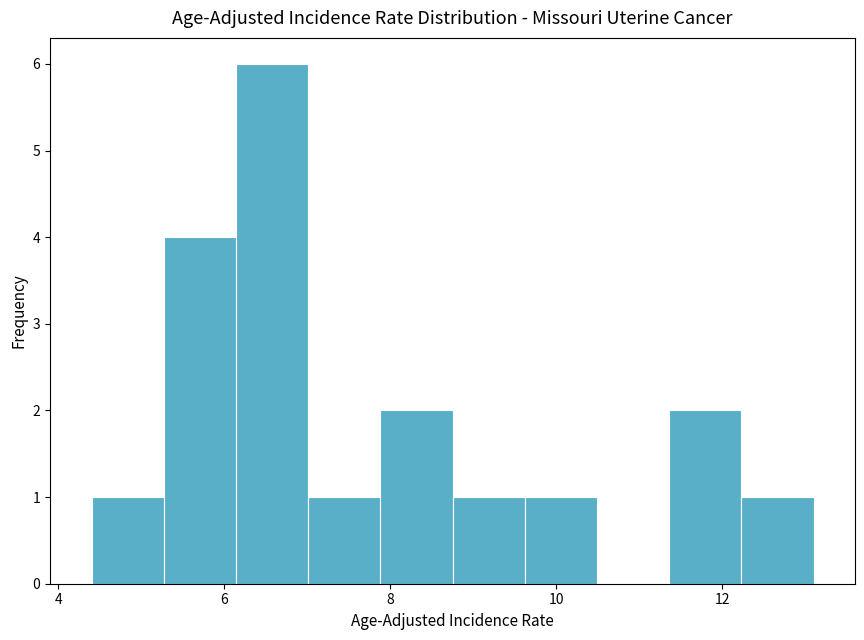

Over which range of the x-axis is the bar tallest?

6.2 to 7.0